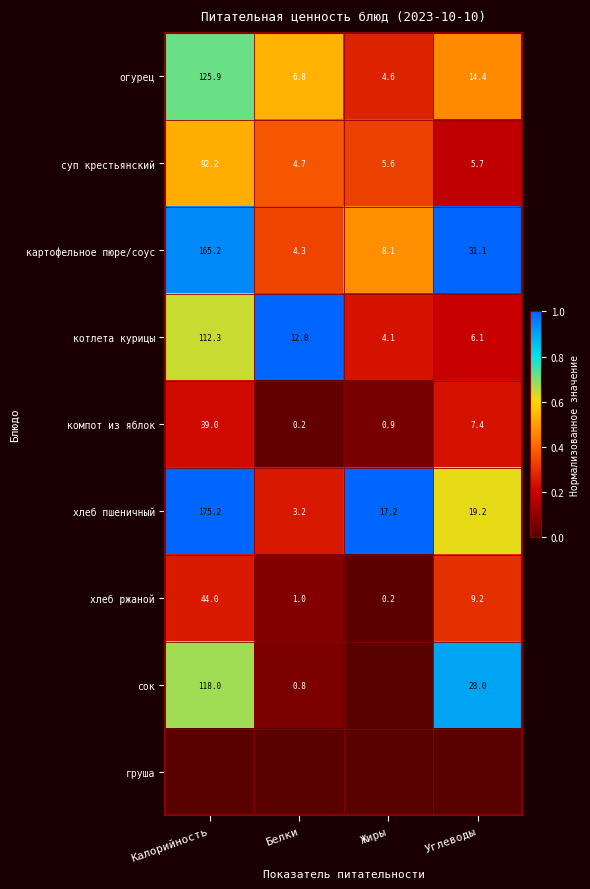

What is the lowest value of the хлеб пшеничный series?

3.2